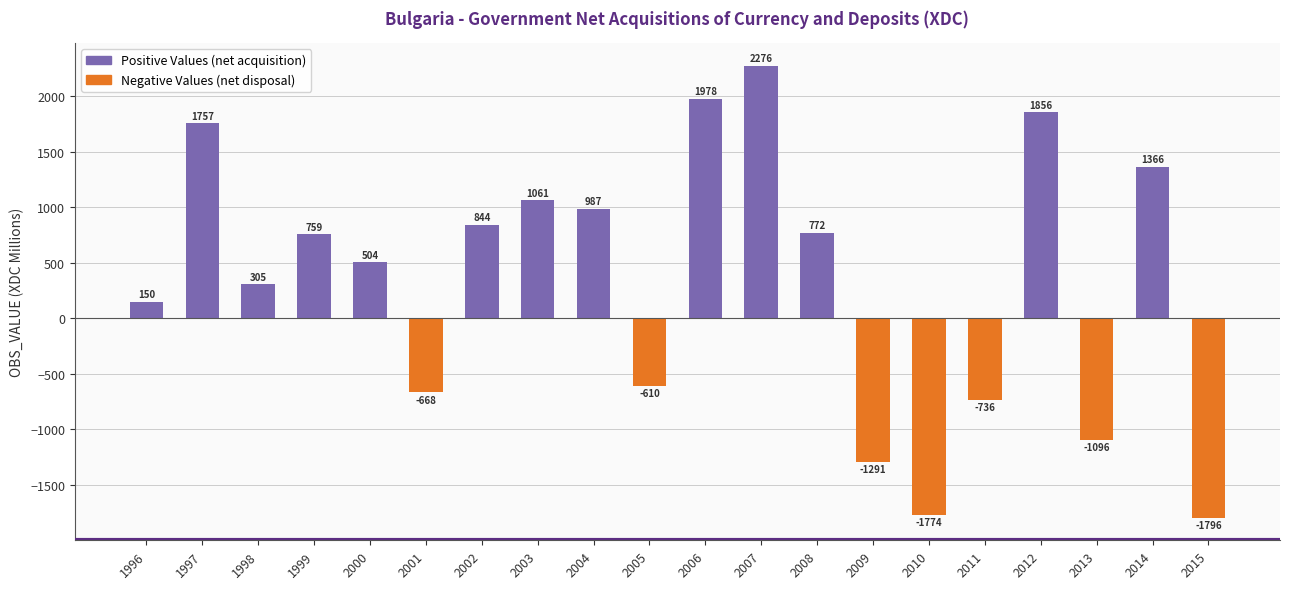

Is it true that Positive Values equals 3492.8 at 2006?

False